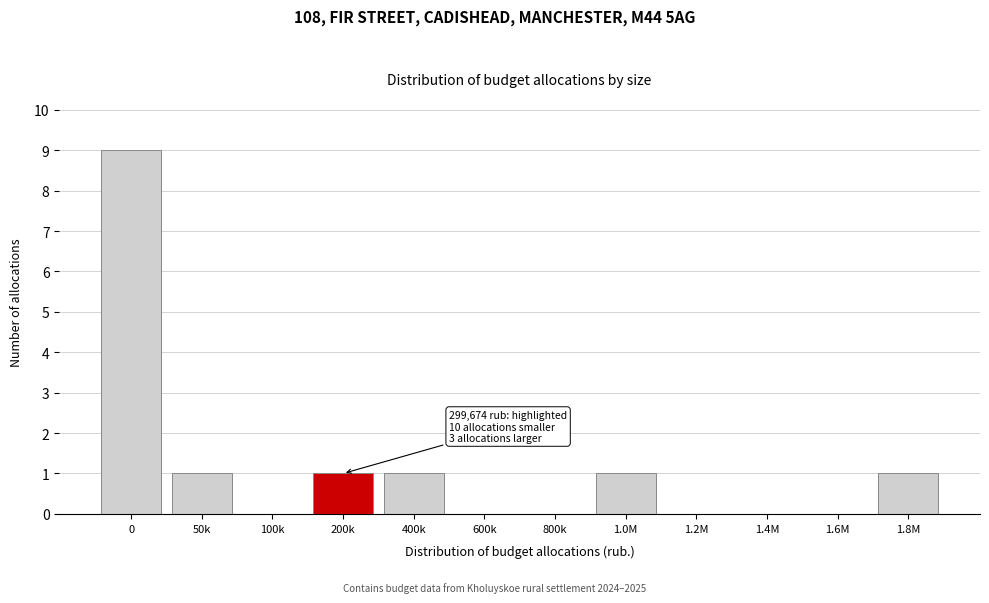

Reading right to left, what are all the values shown in this chart?

1.8M=1	1.6M=0	1.4M=0	1.2M=0	1.0M=1	800k=0	600k=0	400k=1	200k=1	100k=0	50k=1	0=9